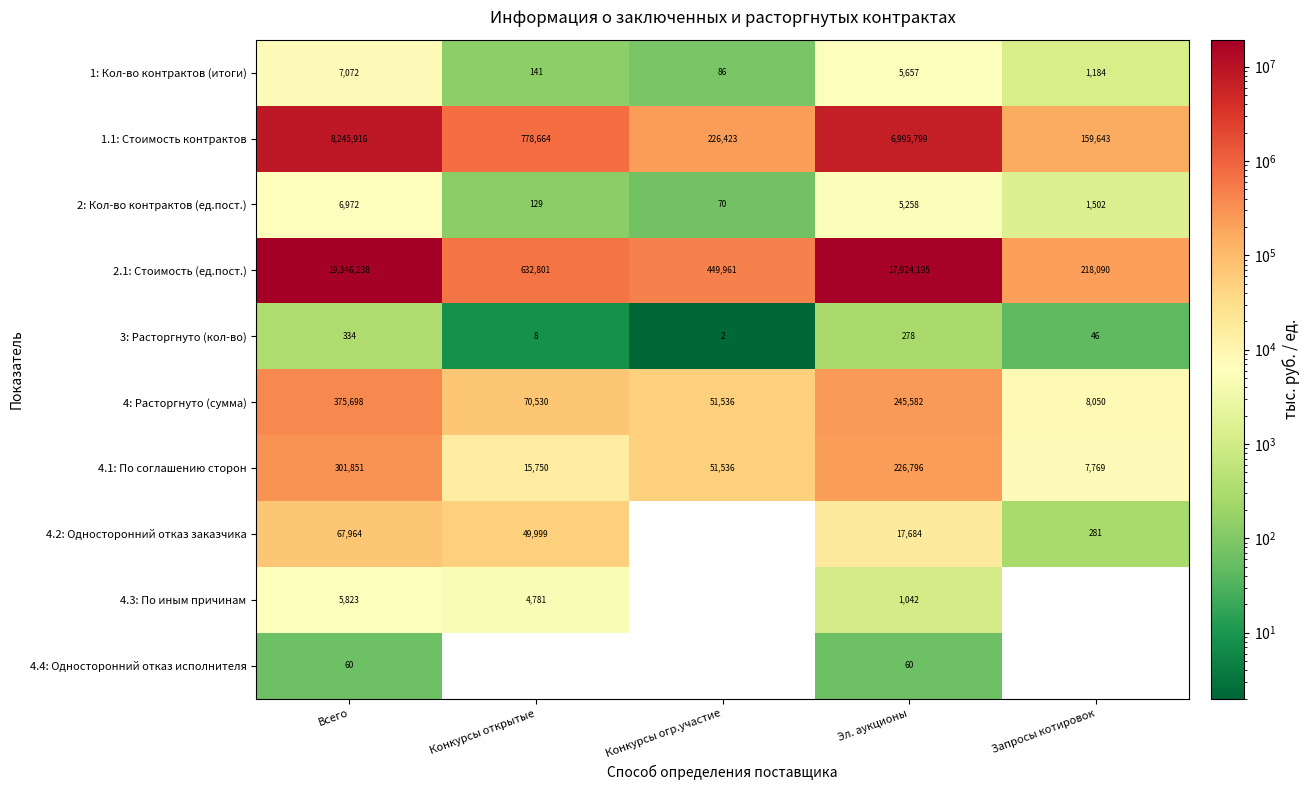

What is the difference between the second highest and minimum values in the 2.1: Стоимость (ед.пост.) series?

17706105